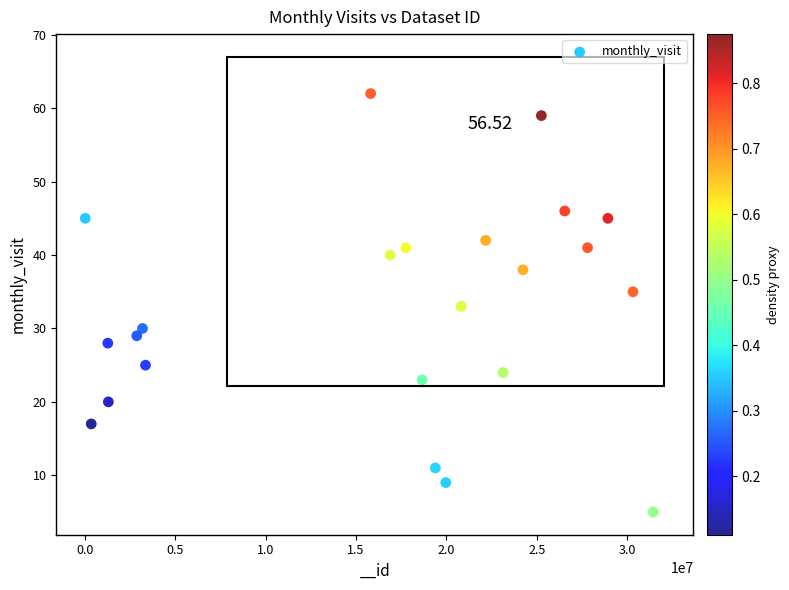

What is the range of X values (max minus min)?

31428130